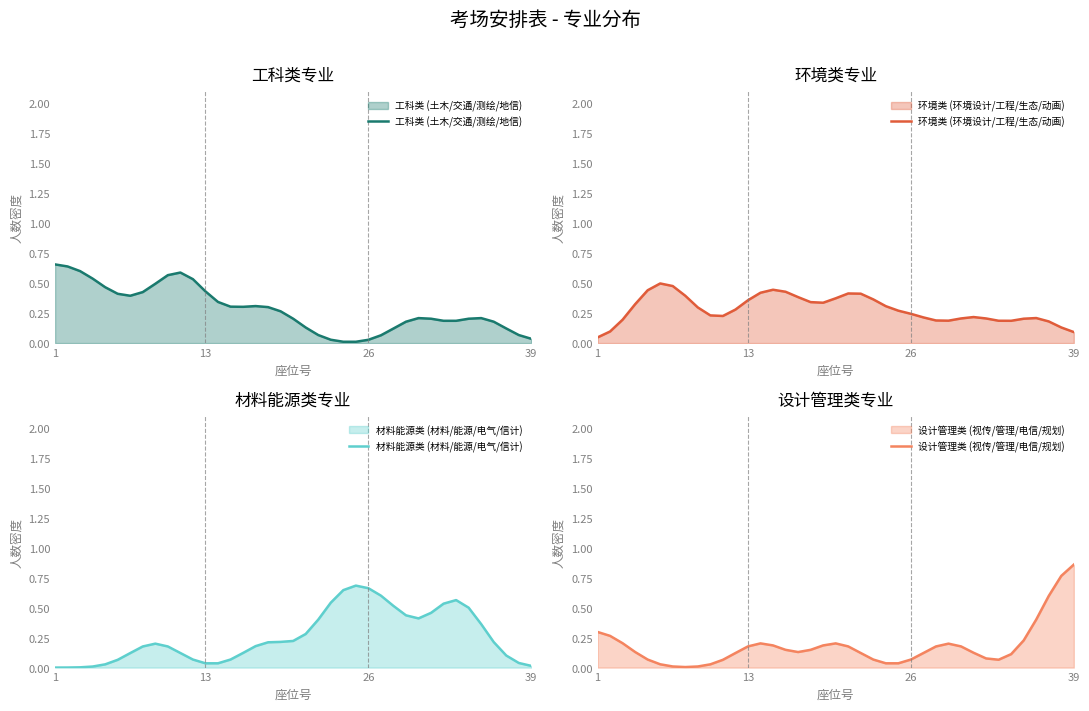

True or false: 设计管理类 (视传/管理/电信/规划) has more than 2 points higher than both neighbors.

True